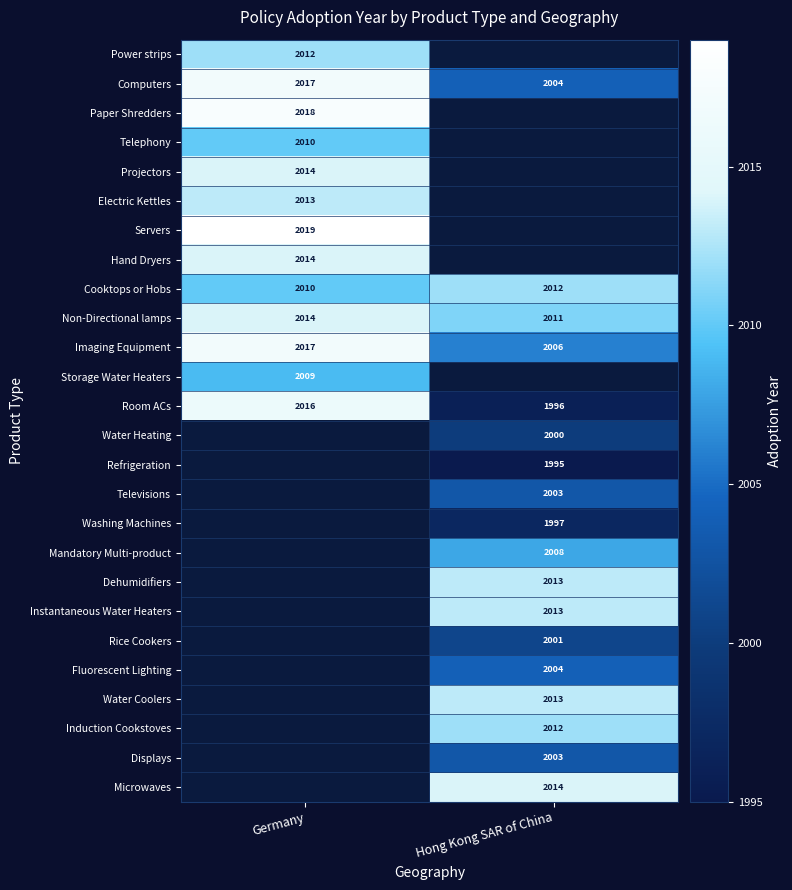

At which label is Computers closest to 2010?

Hong Kong SAR of China